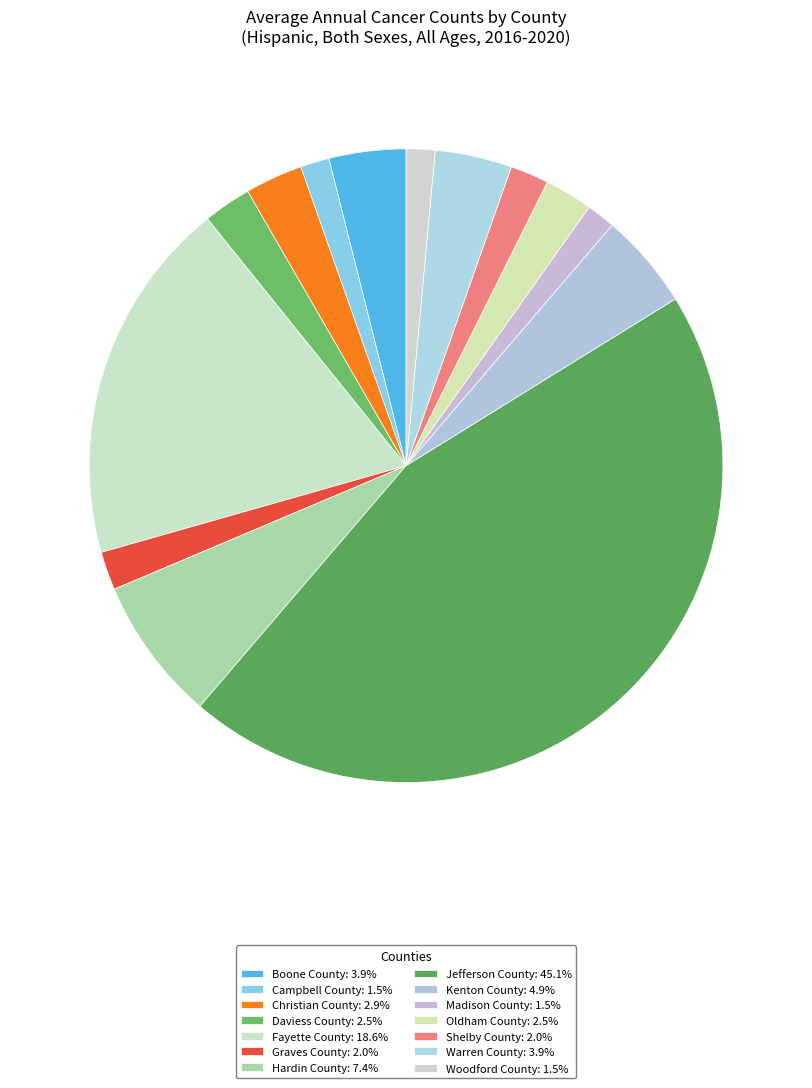

How many slices are in this pie chart?

14